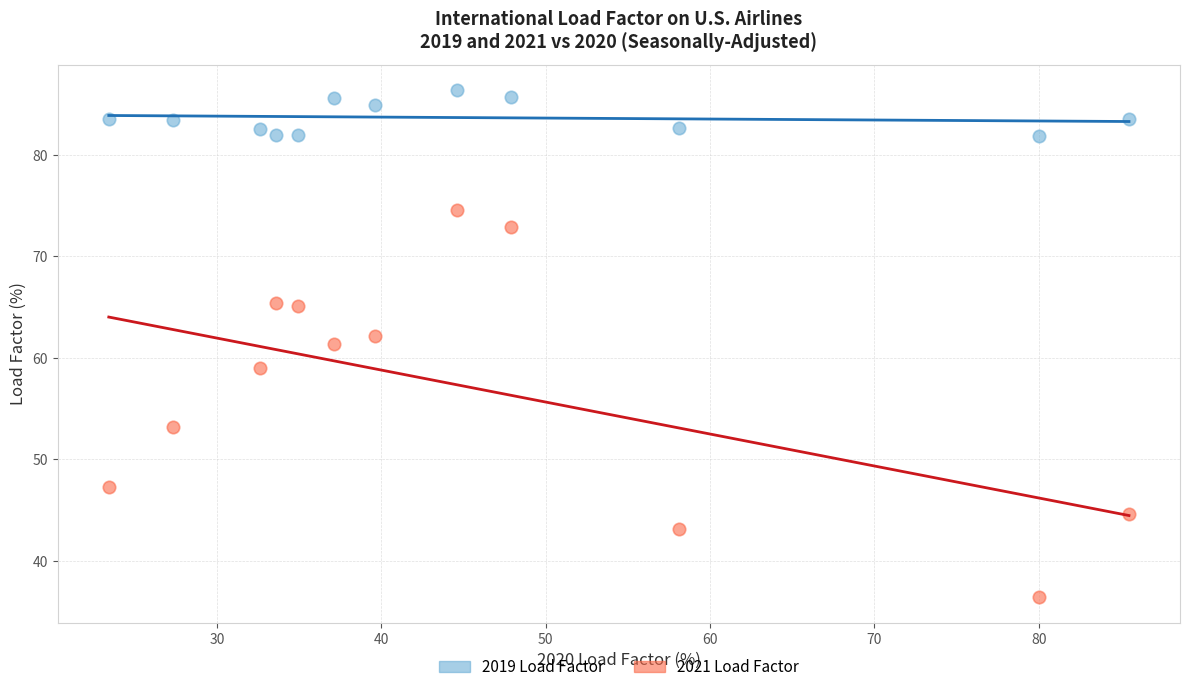

Across all data points, what is the range of X values (max minus min)?

62.1